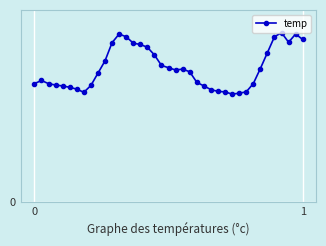

Which category has the lowest value across all series?

28